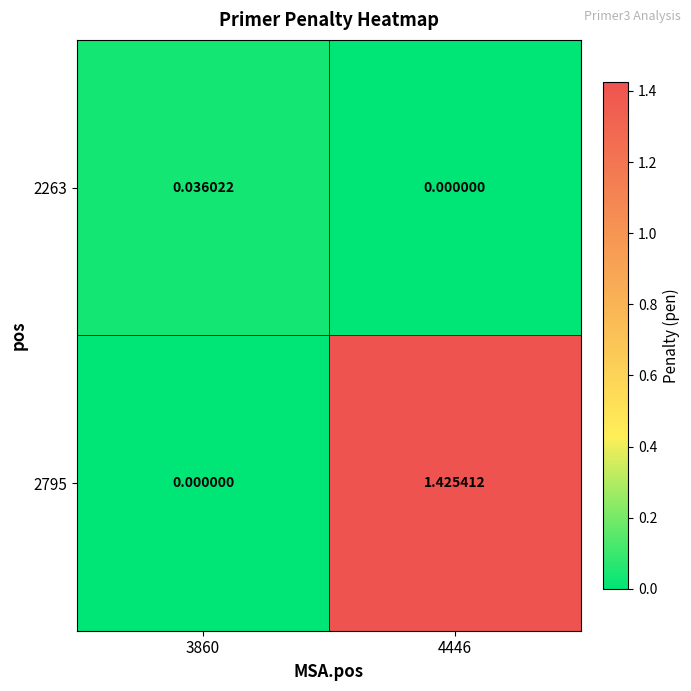

Is the value of 2263 at 4446 greater than the value of 2795 at 4446?

No